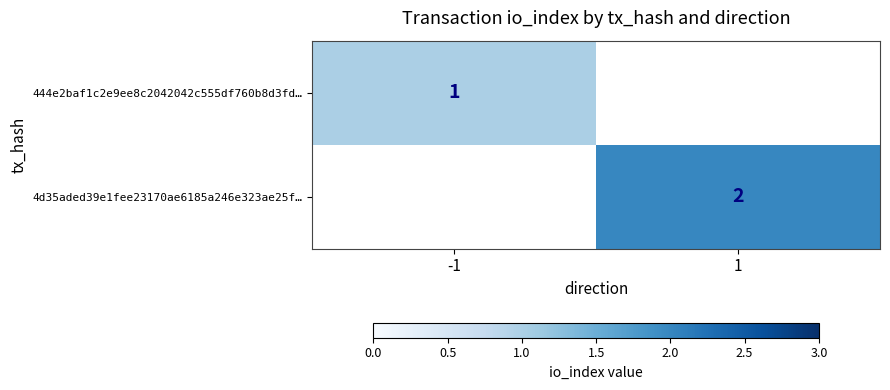

Which label corresponds to the largest value in the chart?

1